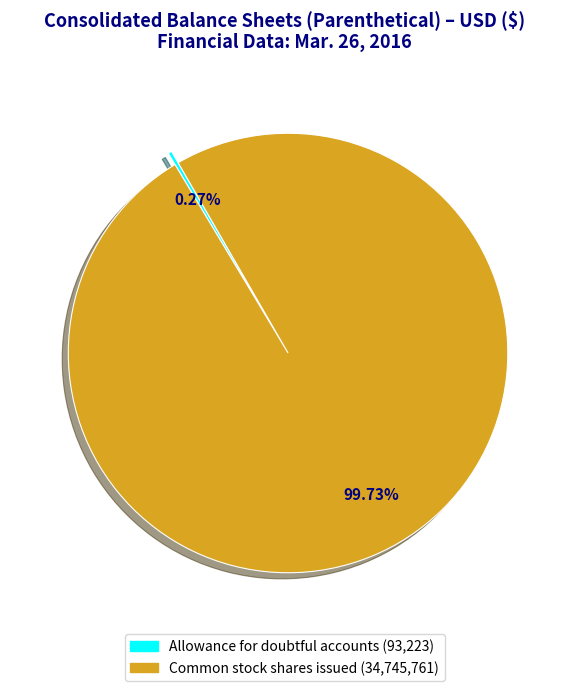

Is there a majority slice in this chart?

Yes